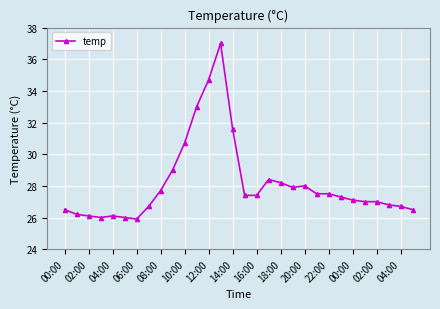

What is the sum of all values?

843.9